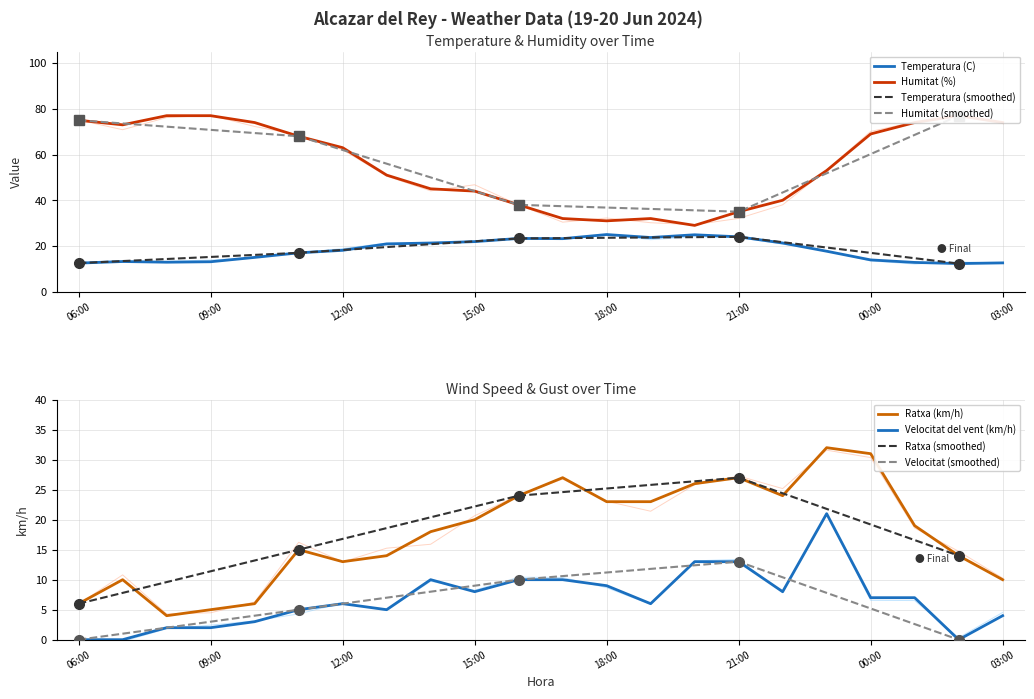

Is it true that Ratxa (km/h) equals 13.0 at 12:00?

True